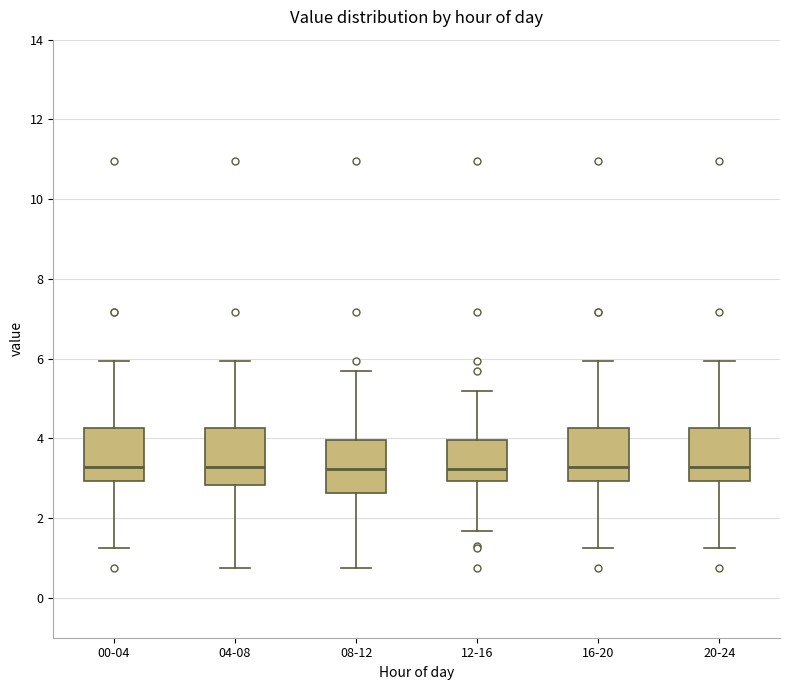

Reading left to right, read every box against the y-axis: the position of its median line, the range the box covers, and the ends of its whiskers. The values are not printed on the chart, so give them approximately, as read against the axis.

00-04: median 3.2, box 3.0 to 4.2, whiskers 1.2 to 6.0
04-08: median 3.2, box 2.8 to 4.2, whiskers 0.8 to 6.0
08-12: median 3.2, box 2.6 to 4.0, whiskers 0.8 to 5.8
12-16: median 3.2, box 3.0 to 4.0, whiskers 1.6 to 5.2
16-20: median 3.2, box 3.0 to 4.2, whiskers 1.2 to 6.0
20-24: median 3.2, box 3.0 to 4.2, whiskers 1.2 to 6.0